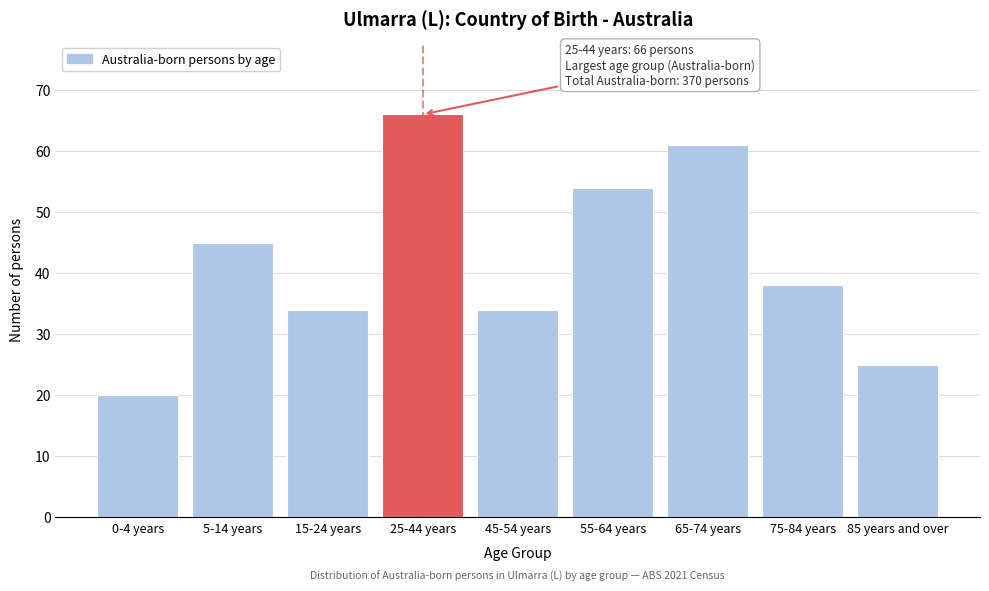

Reading right to left, transcribe all the data shown in this chart.

25	38	61	54	34	66	34	45	20